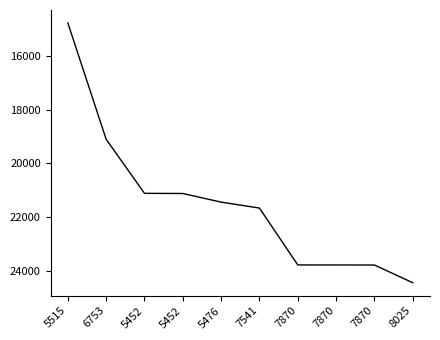

Reading left to right, transcribe all the data shown in this chart.

5515=14764	6753=19103	5452=21118	5452=21124	5476=21446	7541=21668	7870=23789	7870=23790	7870=23792	8025=24452